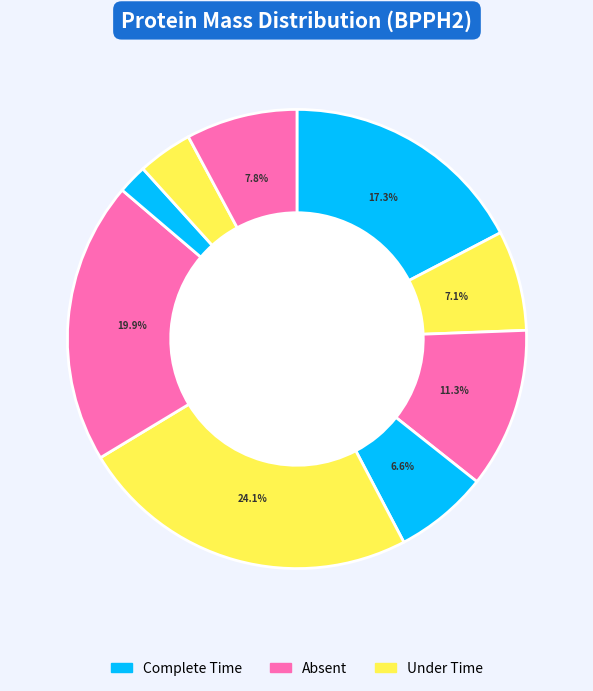

How many segments does this pie chart have?

9